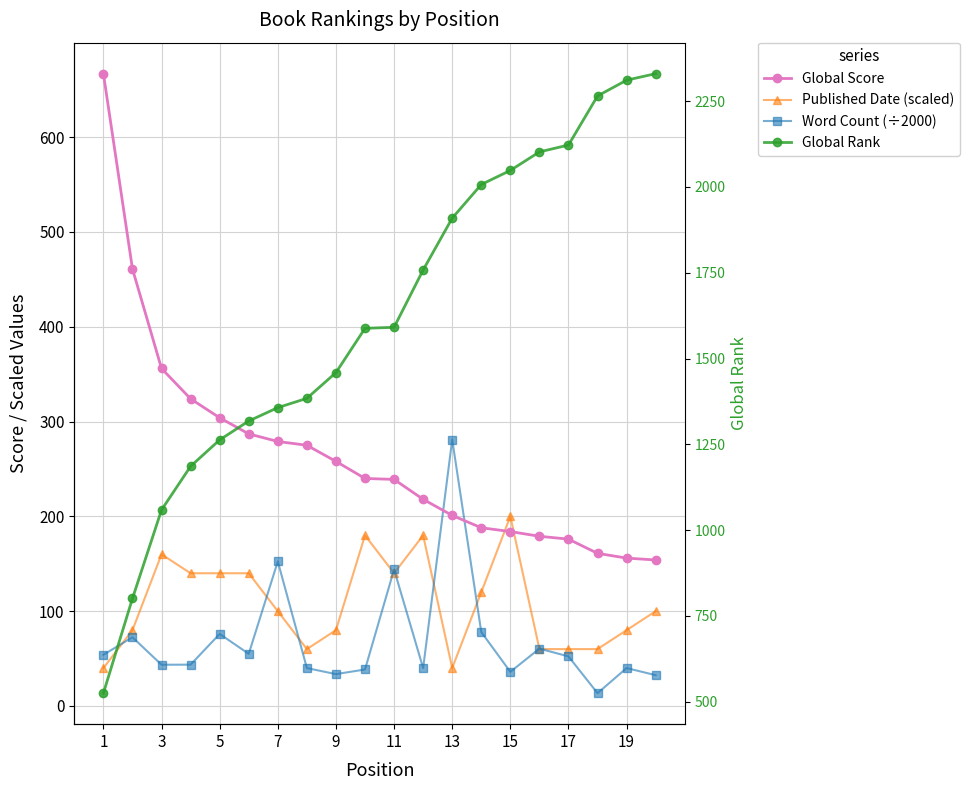

Which series ends up on top after the final intersection of Global Score and Word Count (÷2000)?

Global Score